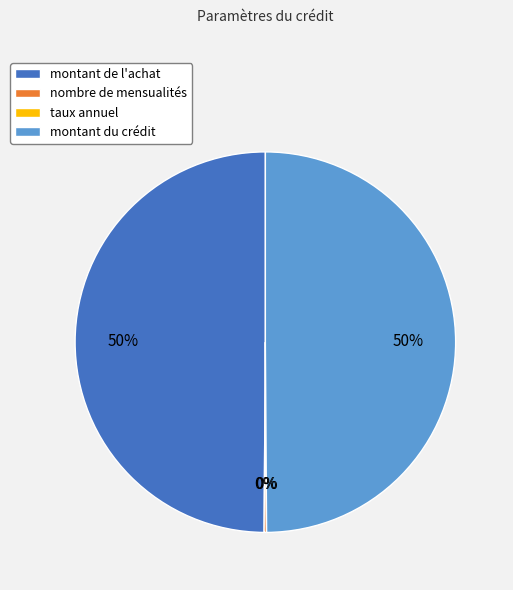

Approximately how many times larger is the value at montant du crédit compared to montant de l'achat?

1.0